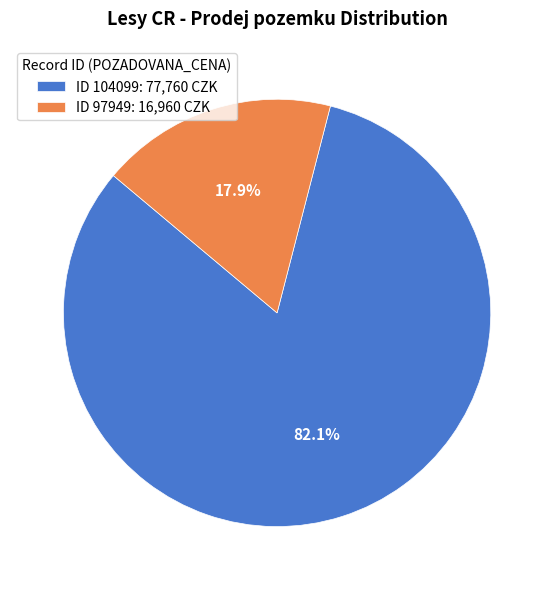

Rank the categories by value from lowest to highest.

ID 97949: 16,960 CZK, ID 104099: 77,760 CZK